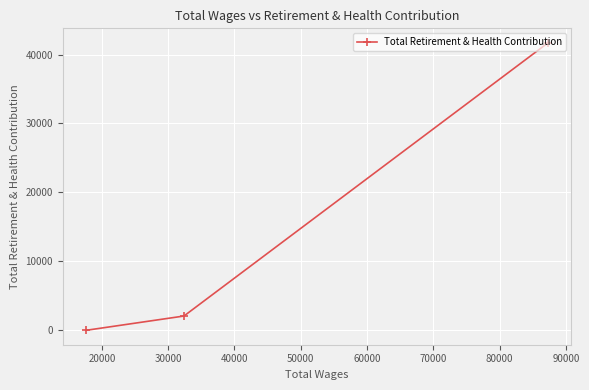

Count the number of data series in this chart.

1